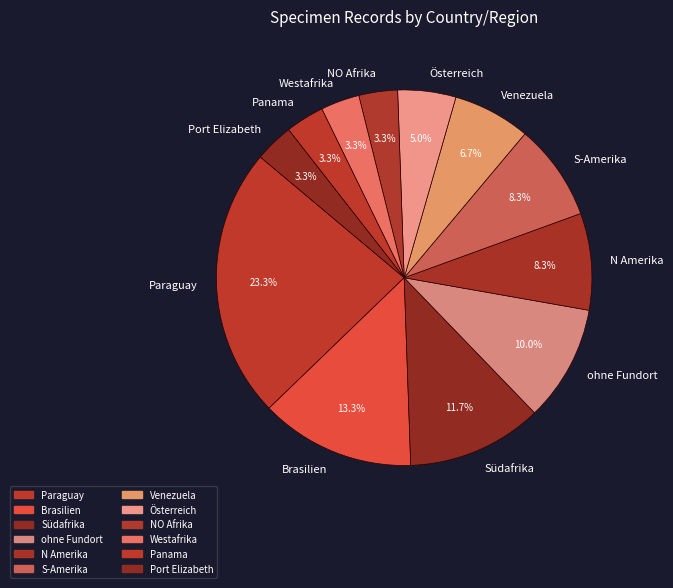

Approximately how many times larger is the value at Paraguay compared to Venezuela?

3.5